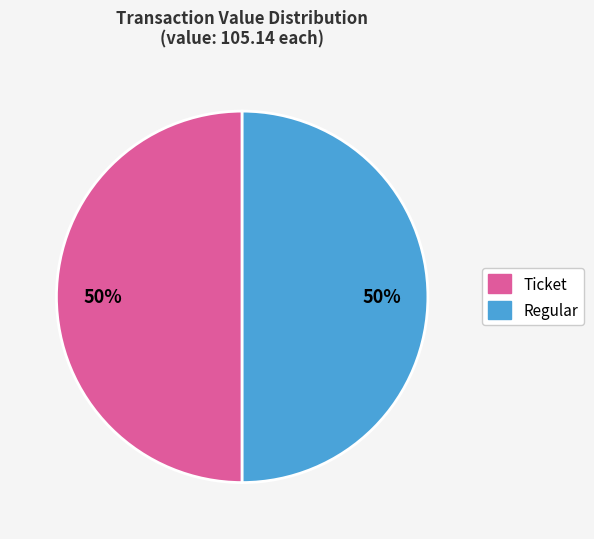

How many segments does this pie chart have?

2